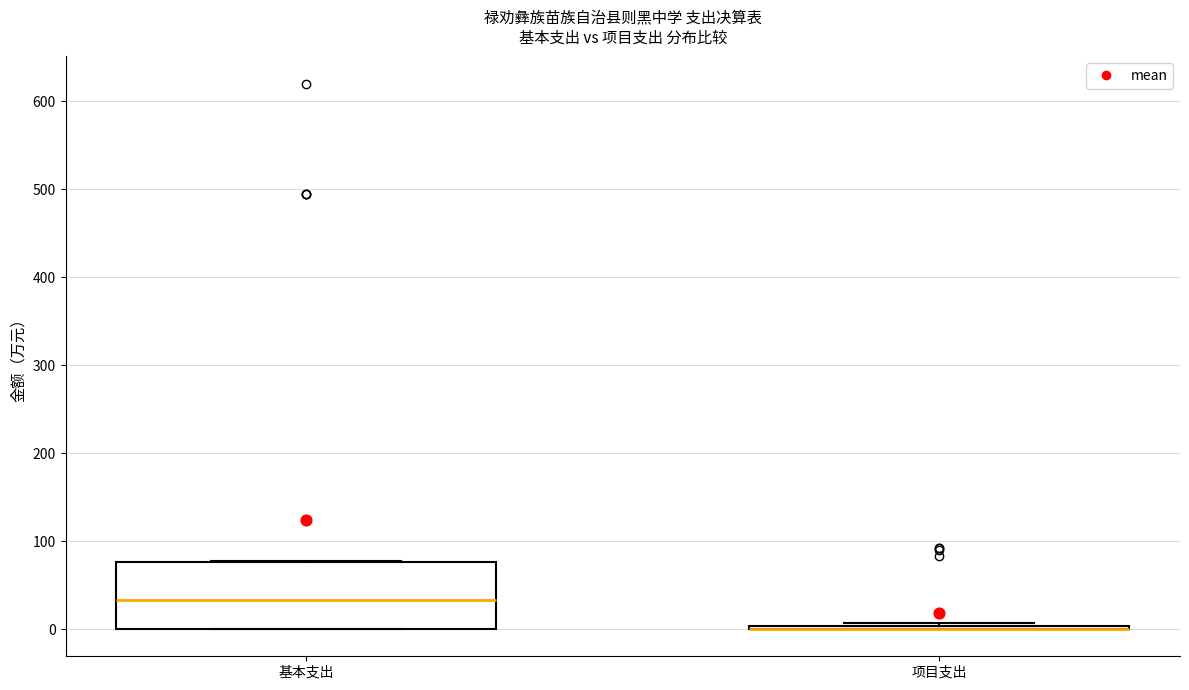

Where is the lower edge of the box for 基本支出 on the y-axis? The values are not printed on the chart, so give them approximately, as read against the axis.

0